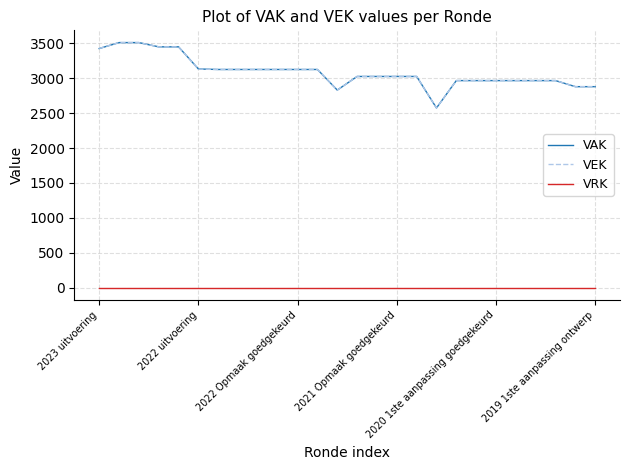

Count the number of categories in the chart.

26